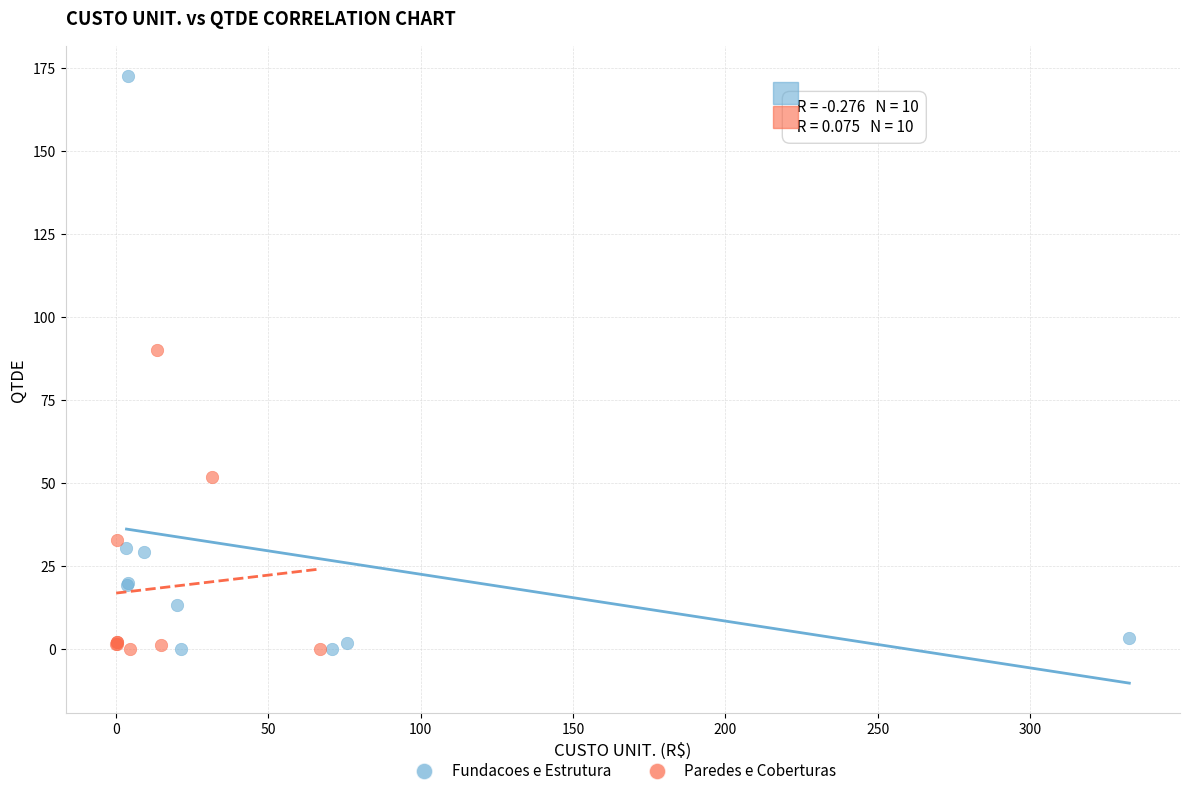

Which series reaches the maximum Y coordinate?

Fundacoes e Estrutura